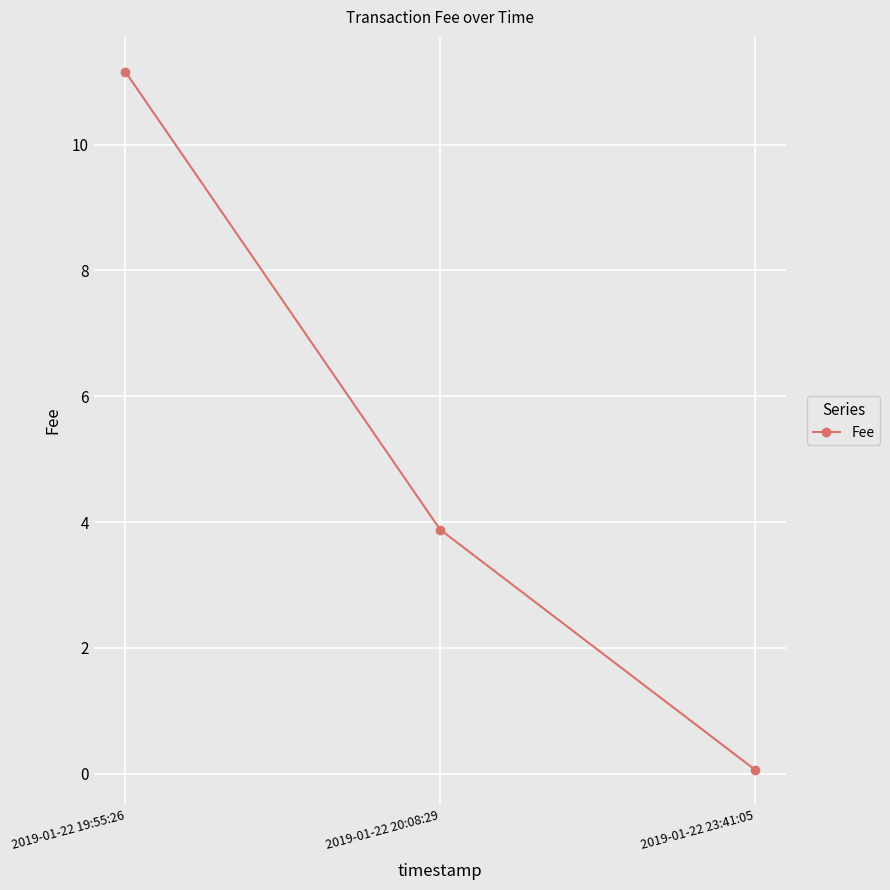

What is the label of the 1st point from the right?

2019-01-22 23:41:05